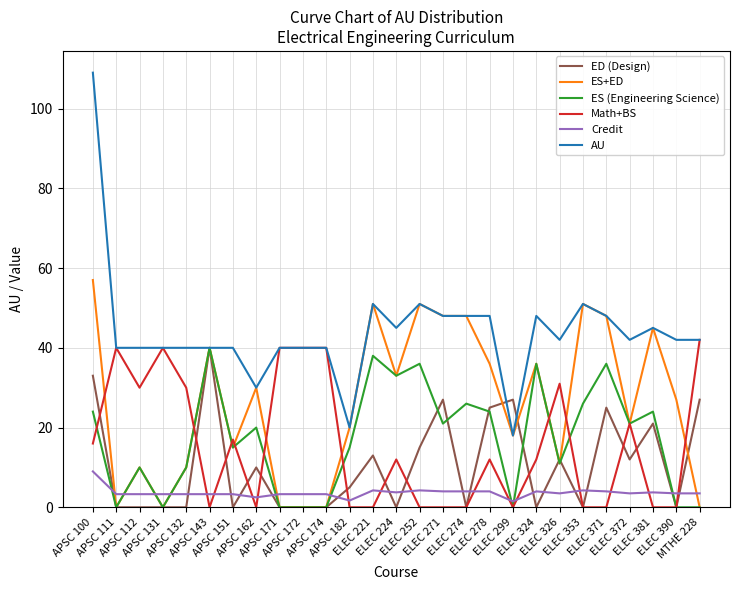

Which series has the widest spread of values?

AU